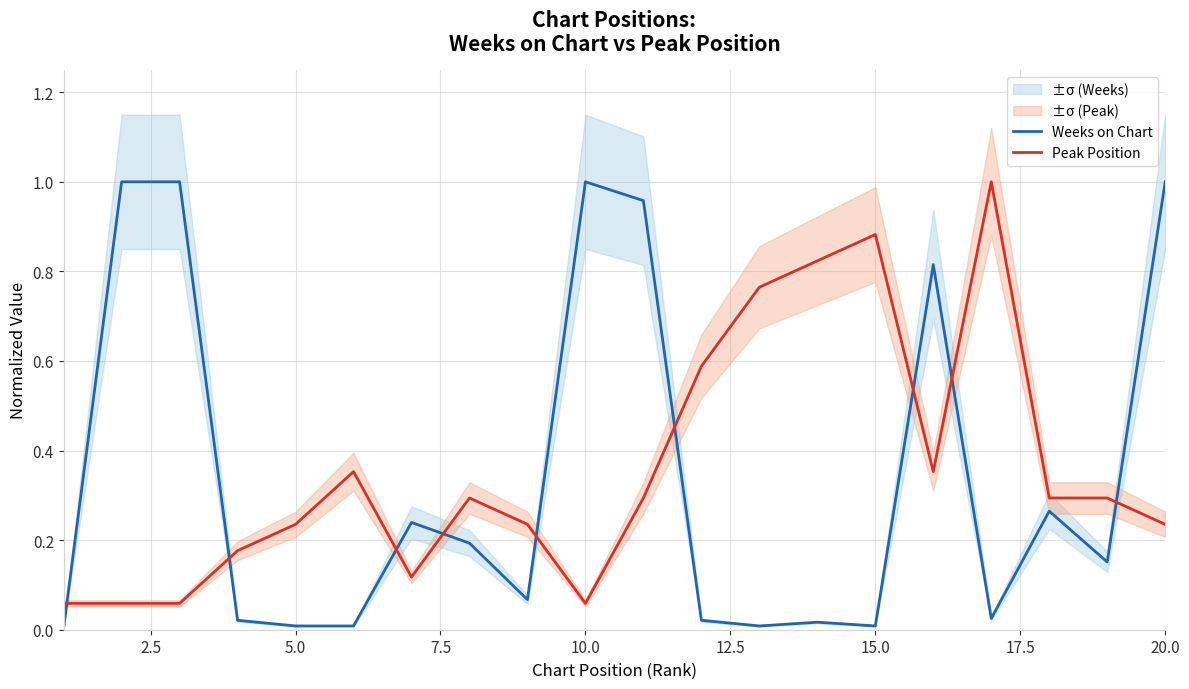

True or false: Weeks on Chart and Peak Position intersect in this chart.

True